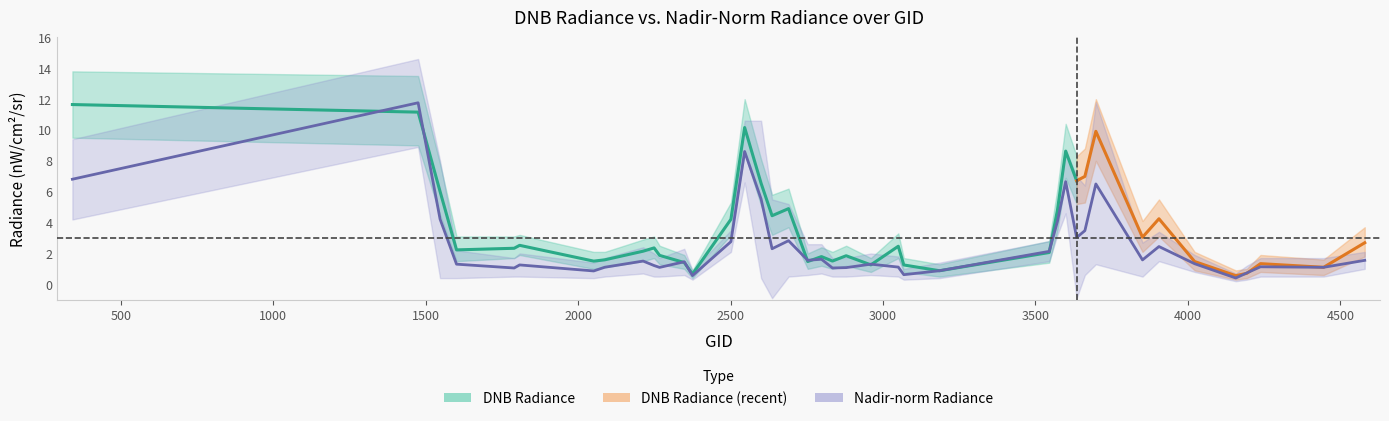

The value of dnbrad_mid at 4157 is 0.4. True or false?

False